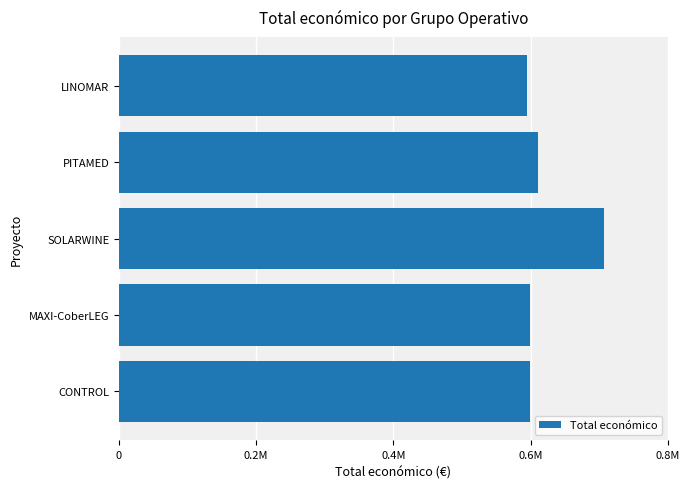

Does the chart contain any negative values?

No